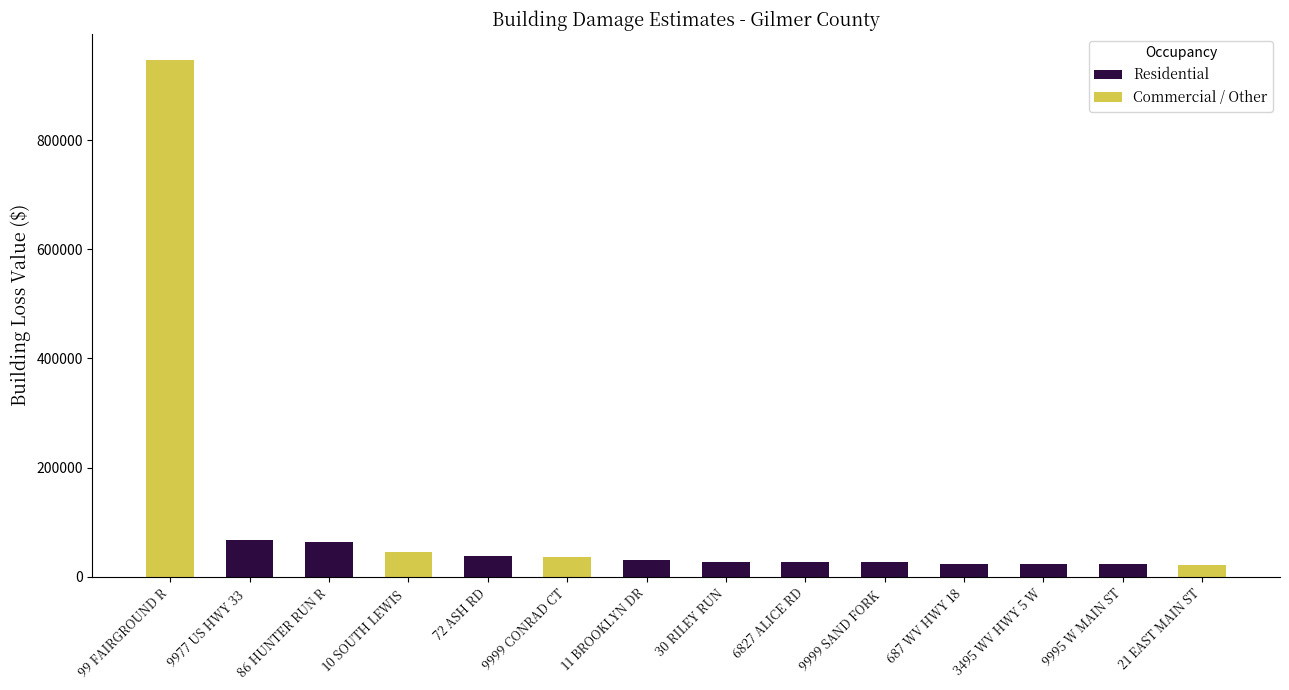

What position from the left is 687 WV HWY 18?

11